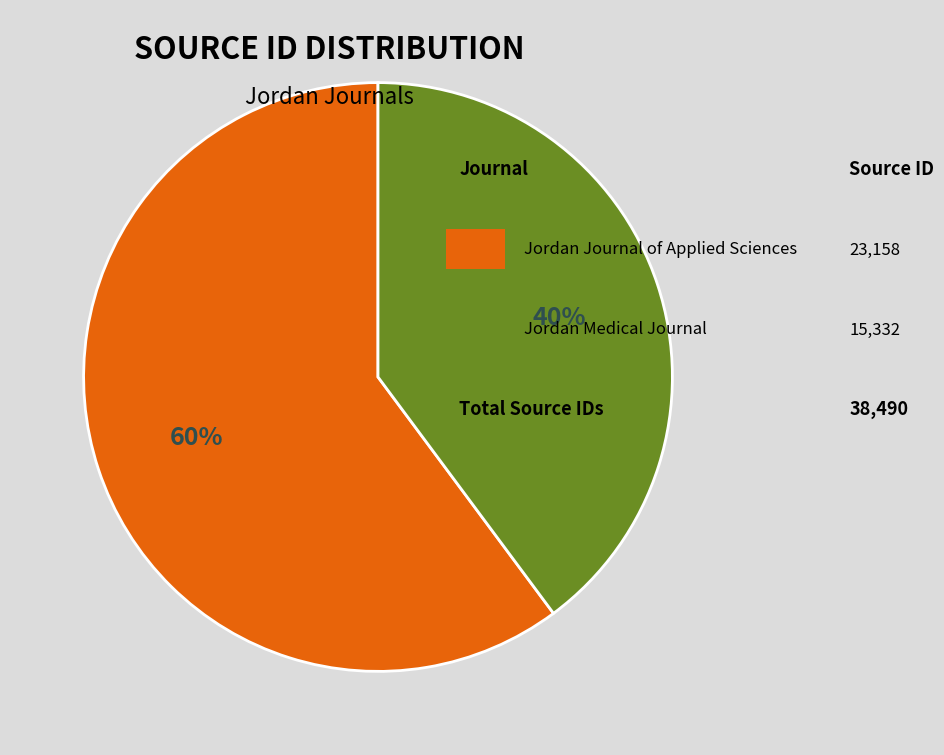

To the nearest percent, what is the difference between the largest and smallest slice percentages?

20%